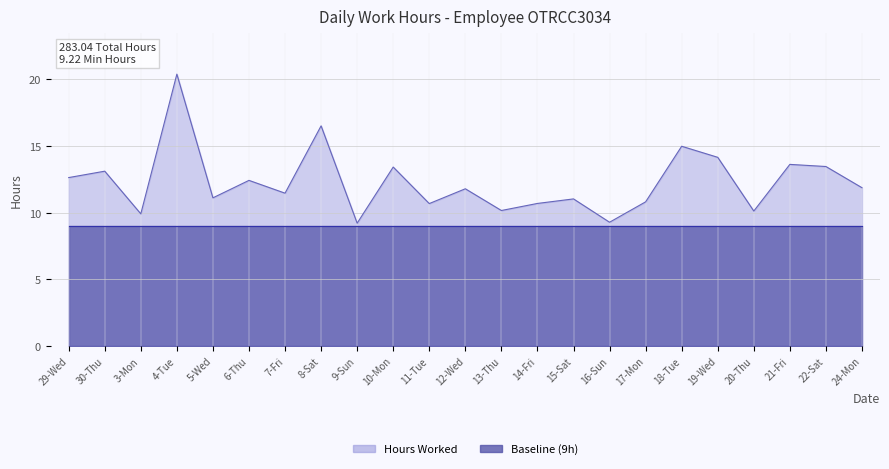

What is the smallest value displayed?

9.2